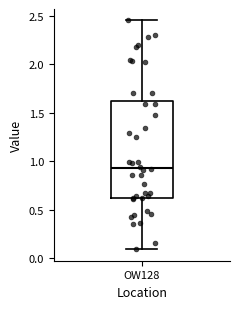

Transcribe this box plot: give where the median line is, the range the box spans, and where the two whiskers end, as read against the y-axis. The values are not printed on the chart, so give them approximately, as read against the axis.

median 0.95, box 0.65 to 1.60, whiskers 0.10 to 2.45